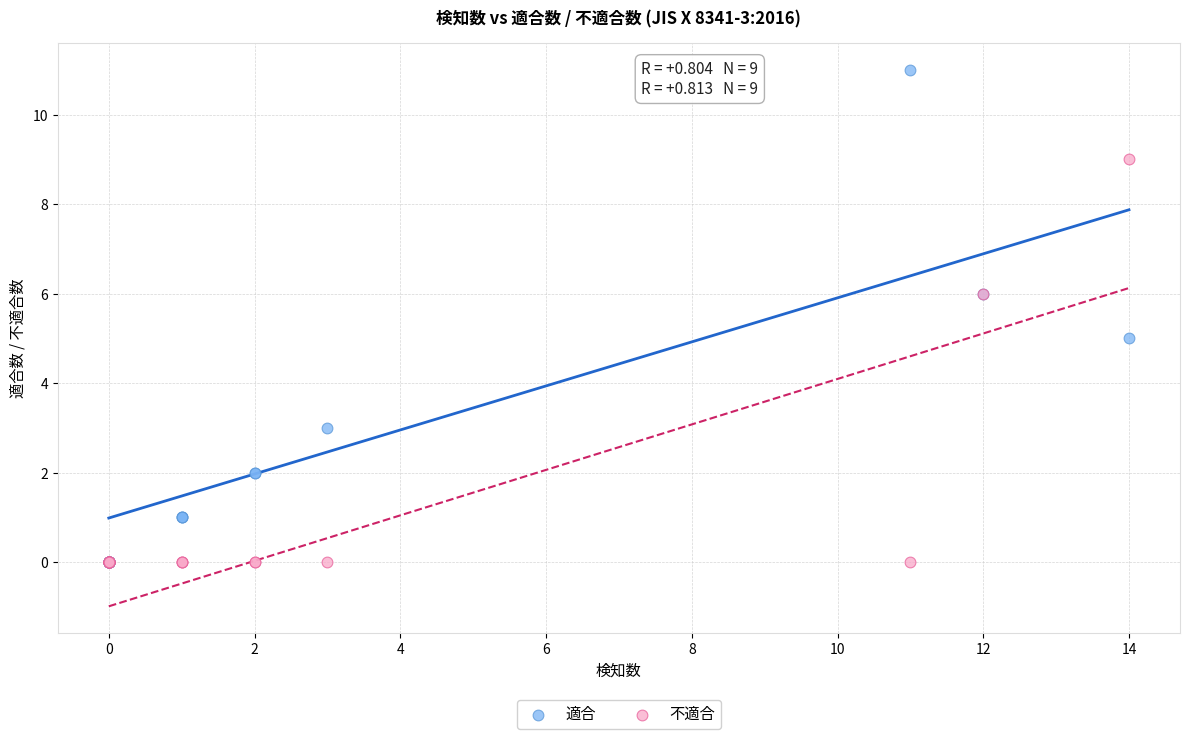

What are all the series names shown in the legend?

適合, 不適合